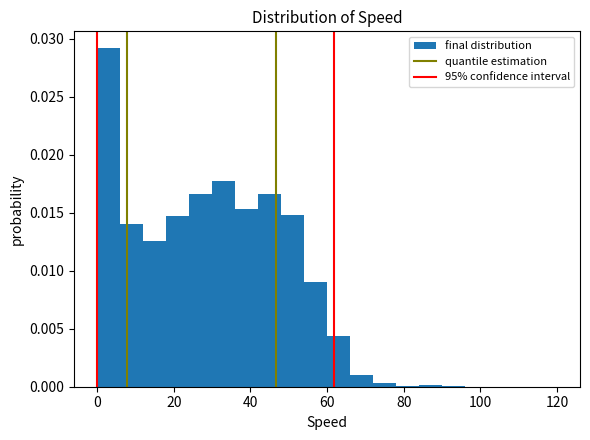

Around what value on the x-axis is the tallest bar? Give the approximate position of its centre, as read against the axis.

4